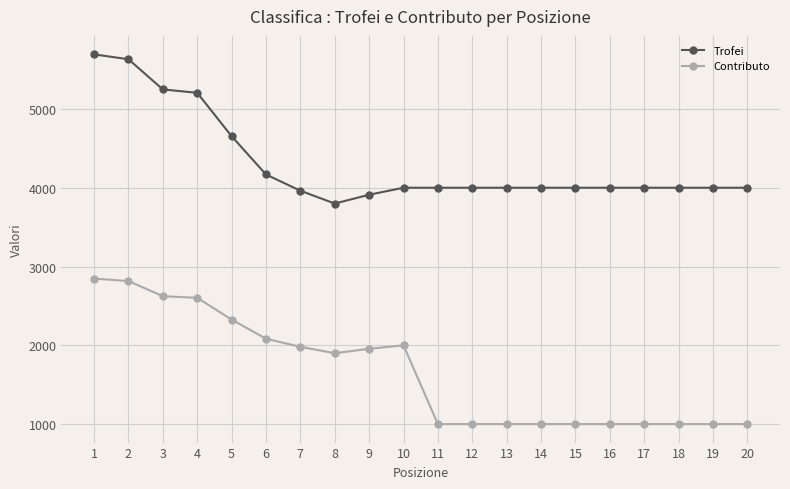

Rank the series by their maximum value, from lowest to highest.

Contributo, Trofei